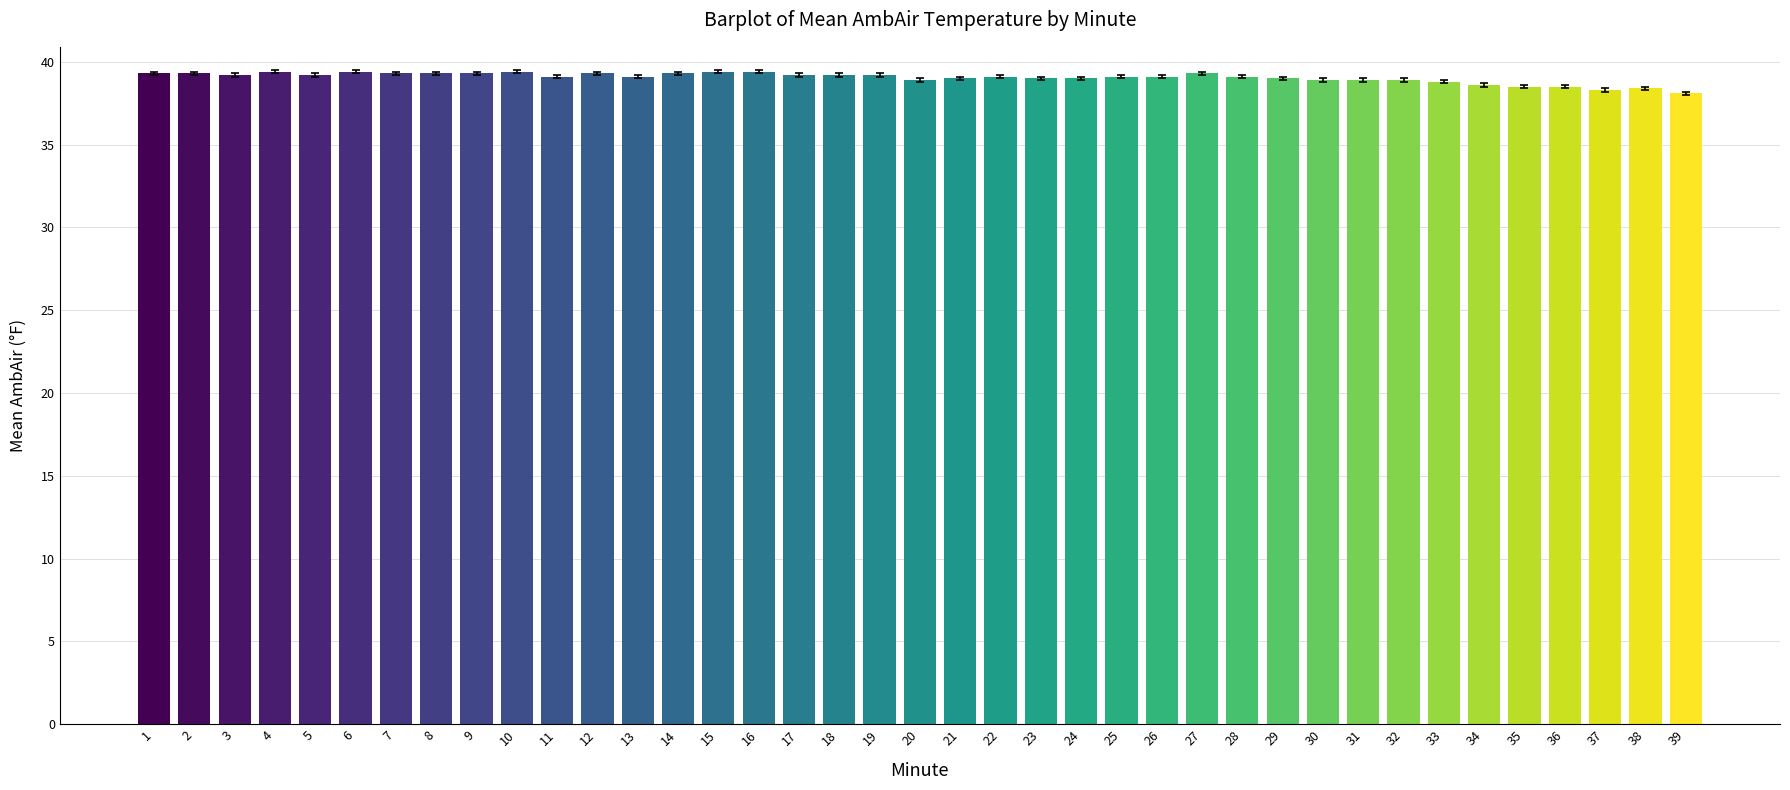

What is the value of the AmbAir bar at the 26th from the left?

39.1